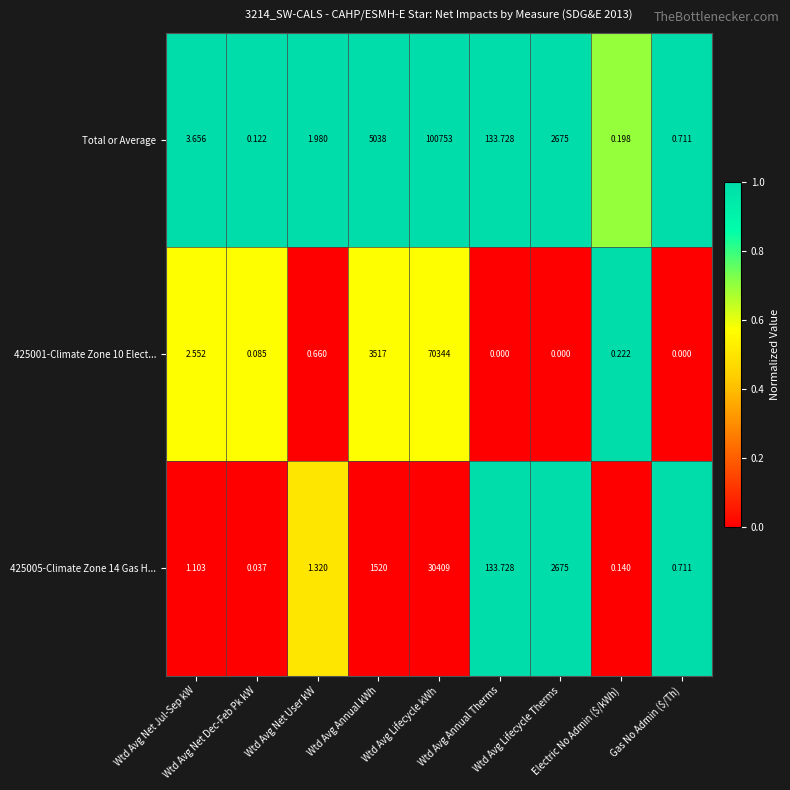

Which series has the largest range (max minus min)?

Total or Average